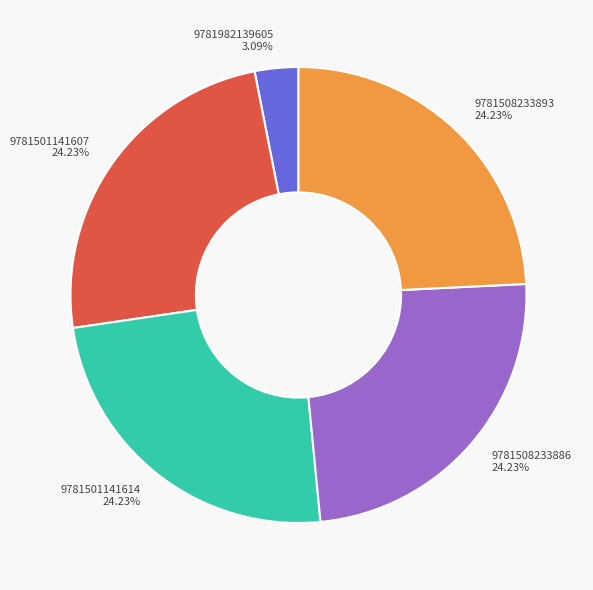

To the nearest percent, what is the combined percentage of 9781508233893 and 9781501141614?

48%